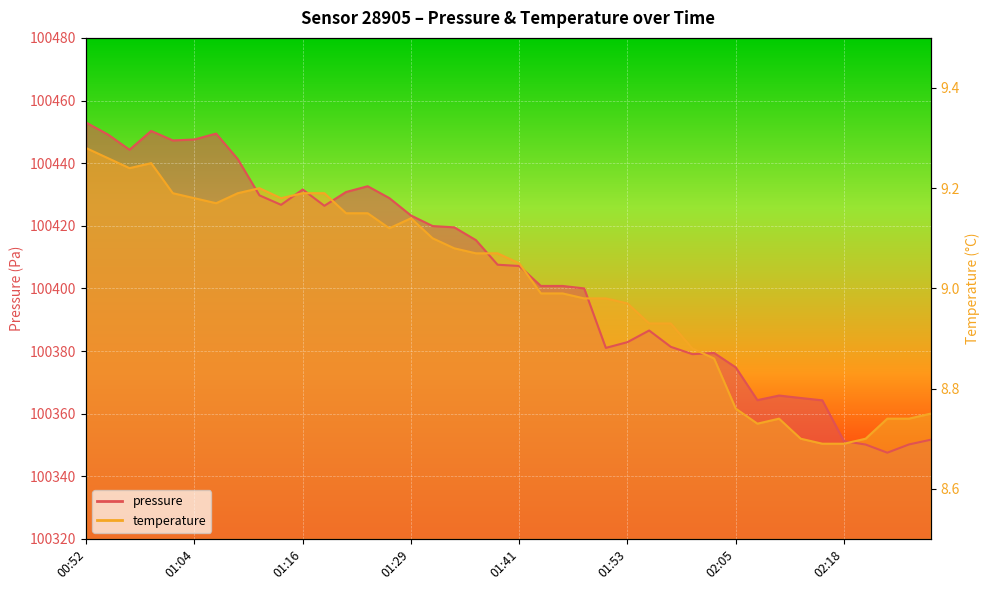

At how many categories does at least one series exceed 100356?

38